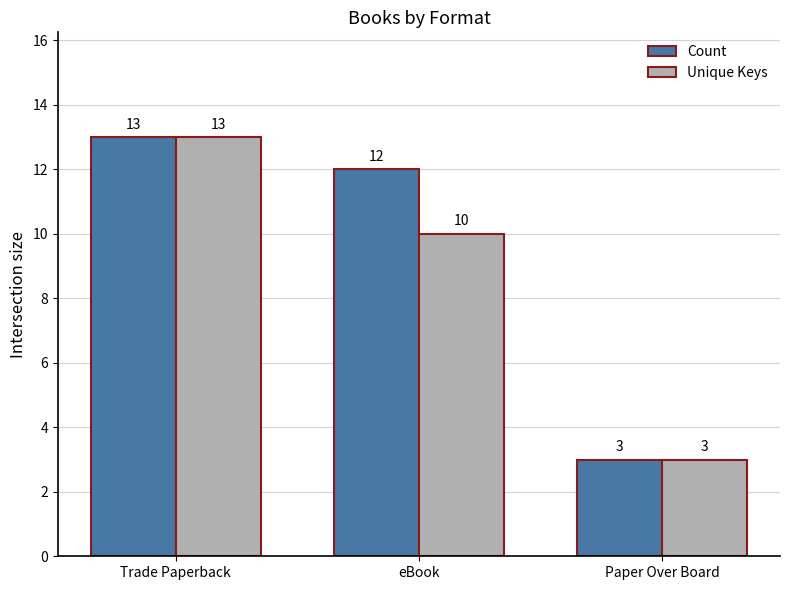

What is the maximum value for Count?

13